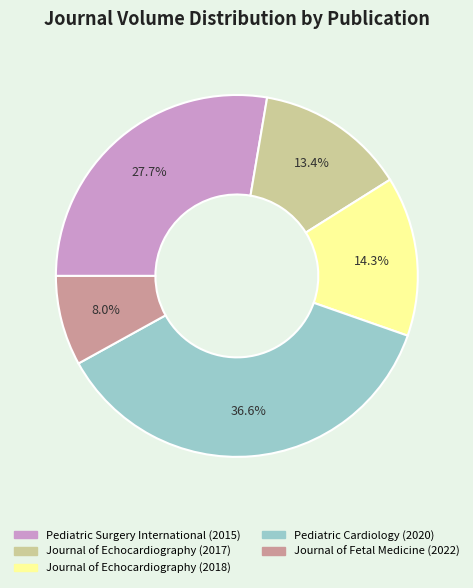

To the nearest percent, what portion does Journal of Echocardiography (2018) represent?

14%